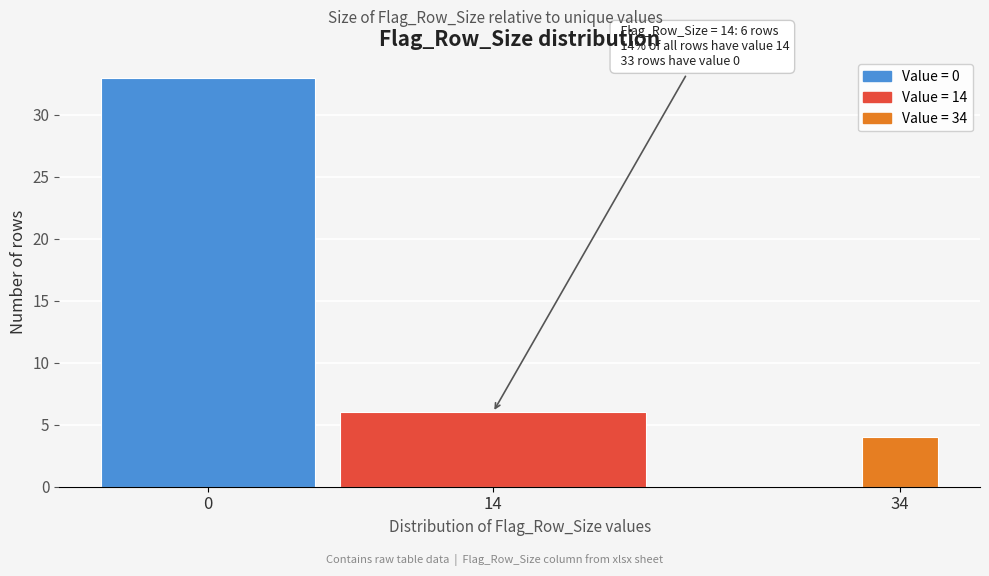

Reading left to right, list all the values displayed in this chart.

0=33	14=6	34=4